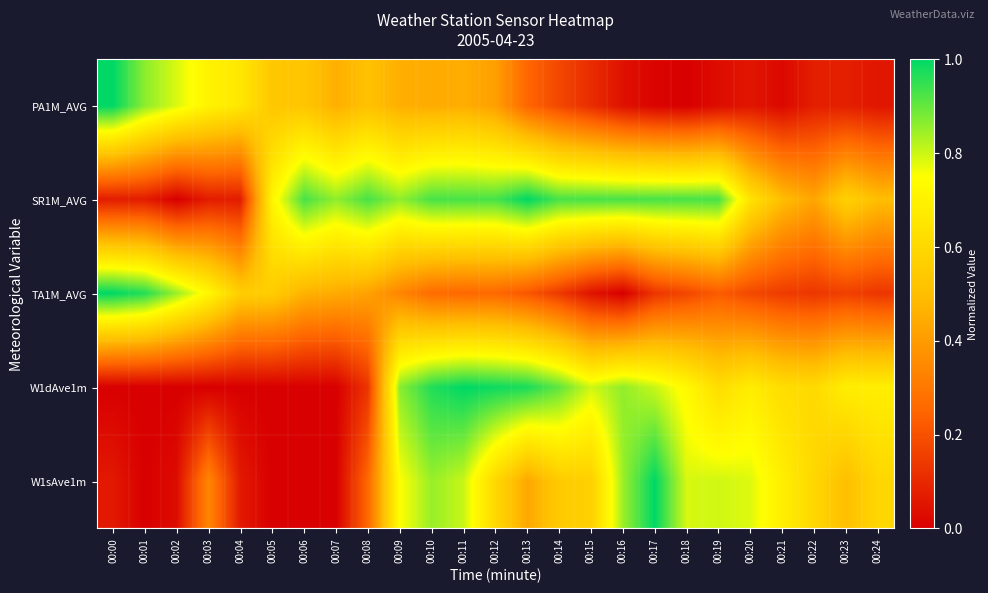

What is the total value across all series at 00:11?

3.4